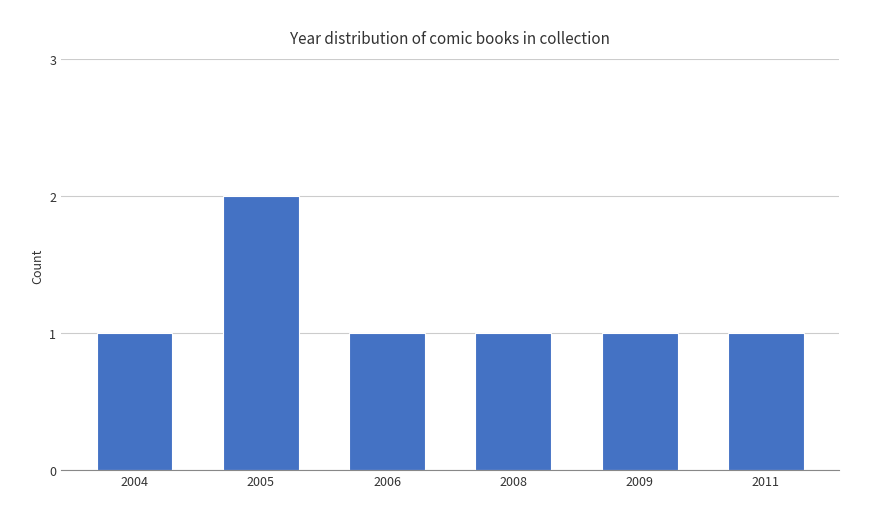

How many bars are there in total?

6